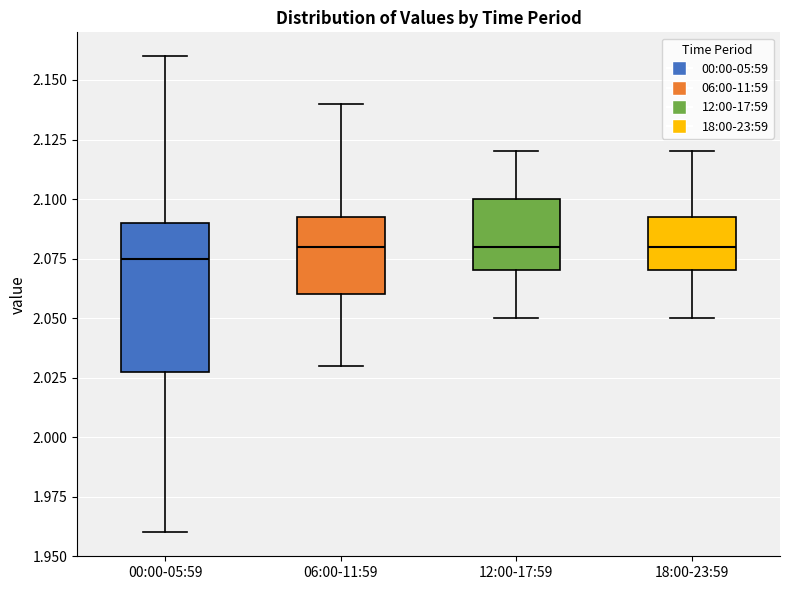

Where does the lower whisker of the box for 06:00-11:59 end on the y-axis? The values are not printed on the chart, so give them approximately, as read against the axis.

2.030